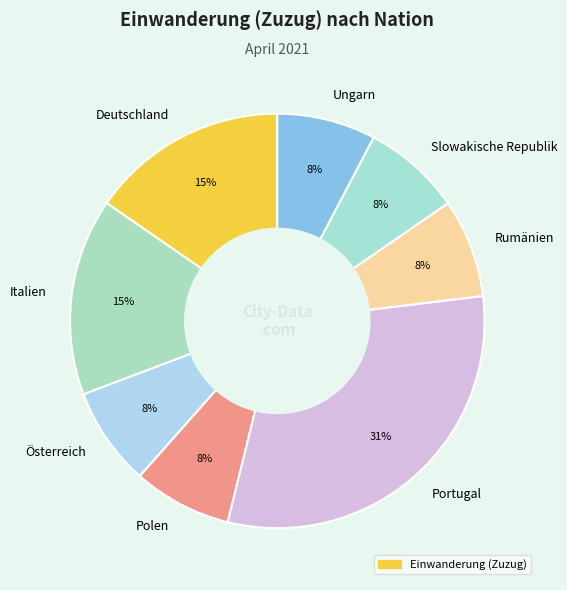

Does Ungarn account for over 50% of the chart?

No